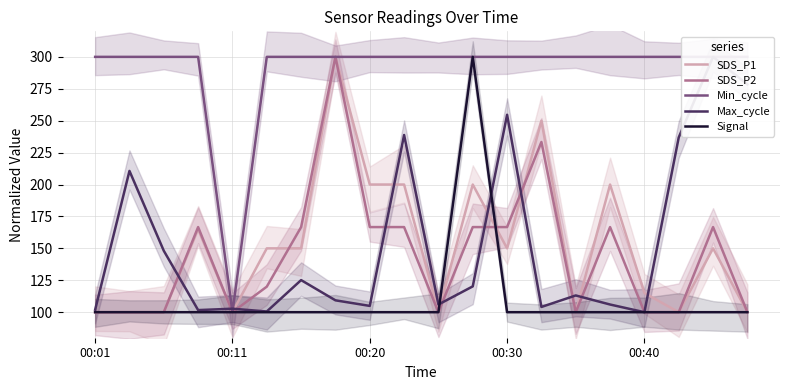

What is the minimum value for Signal?

100.0